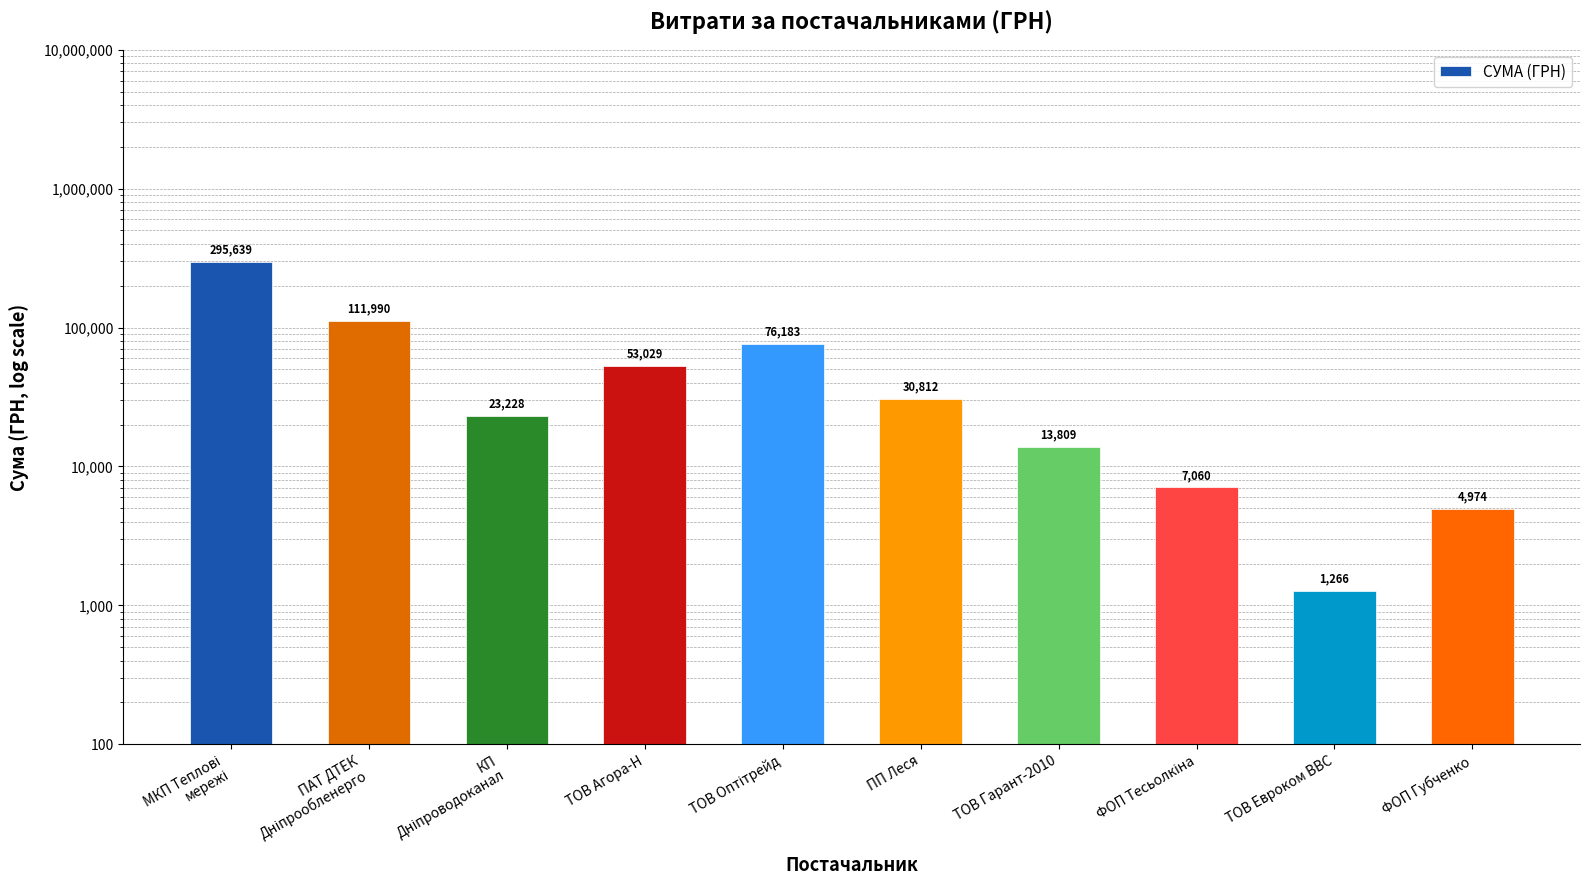

Which label corresponds to the largest value in the chart?

МКП Теплові
мережі